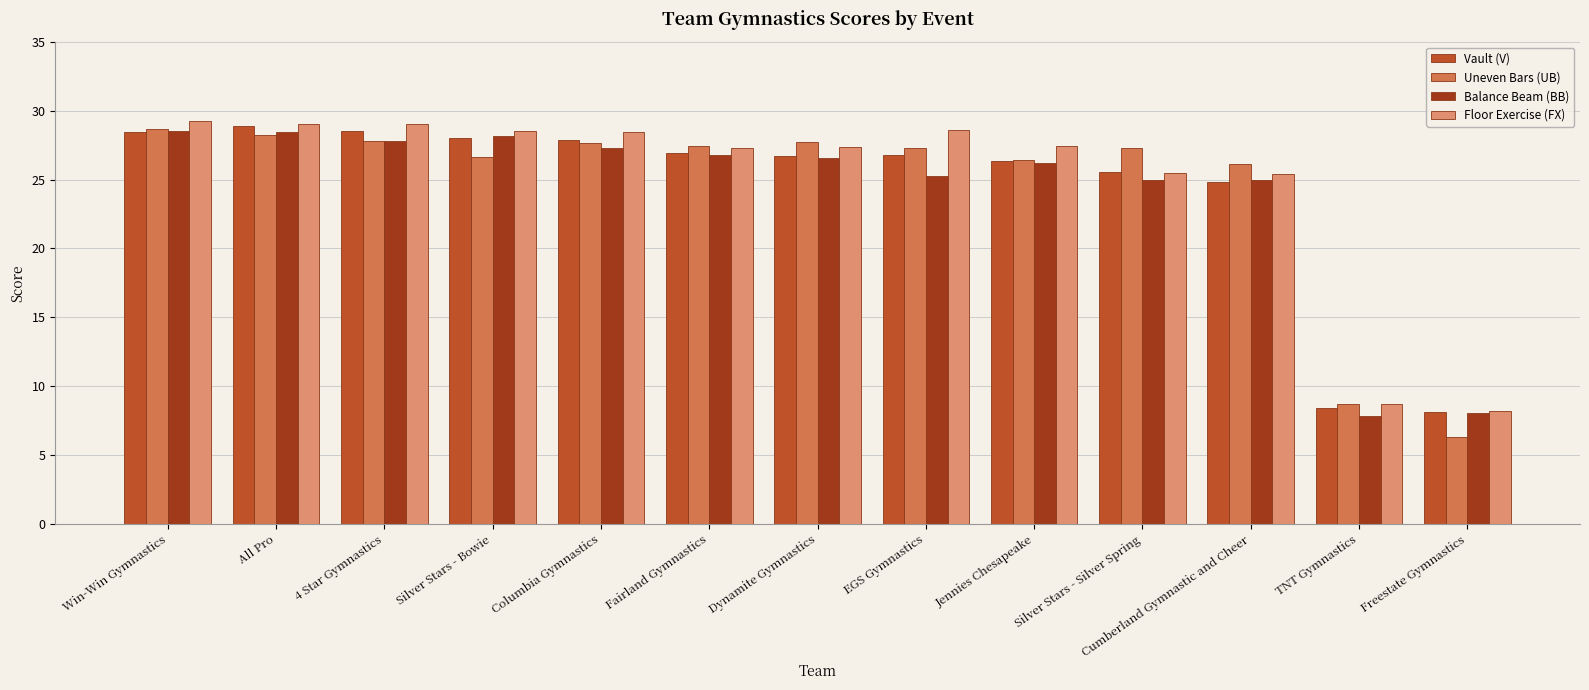

What is the label of the 12th bar from the right?

All Pro